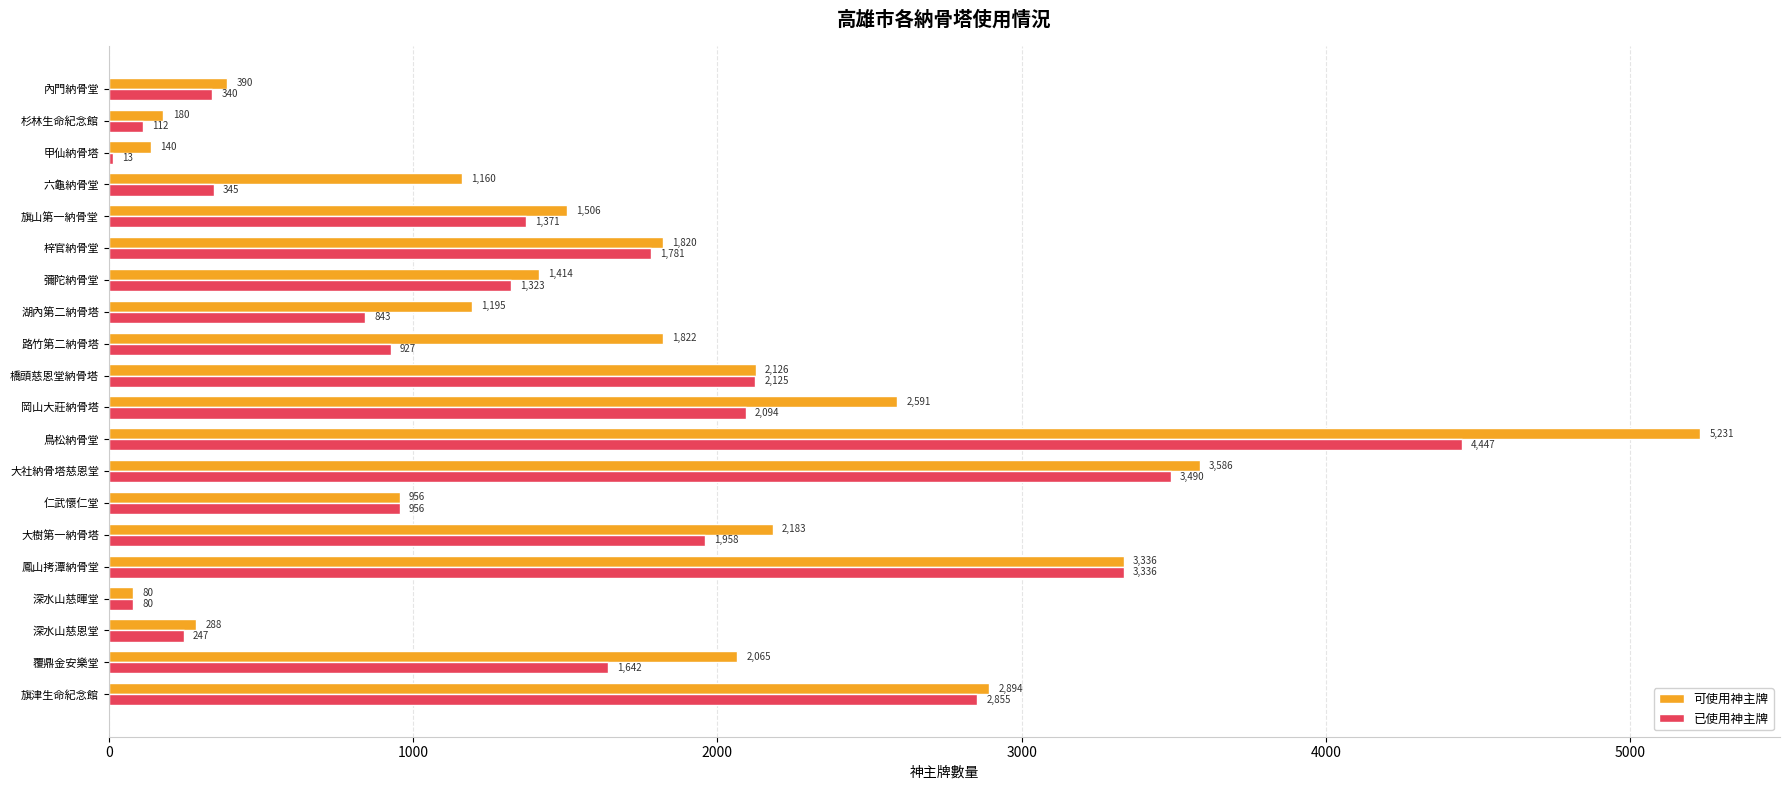

How many data points does each series have?

20